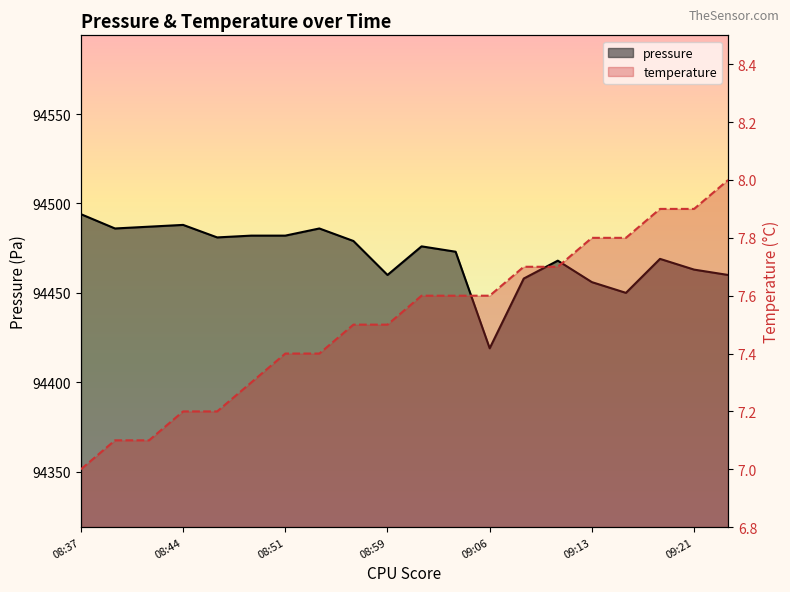

How many series are shown in this chart?

2